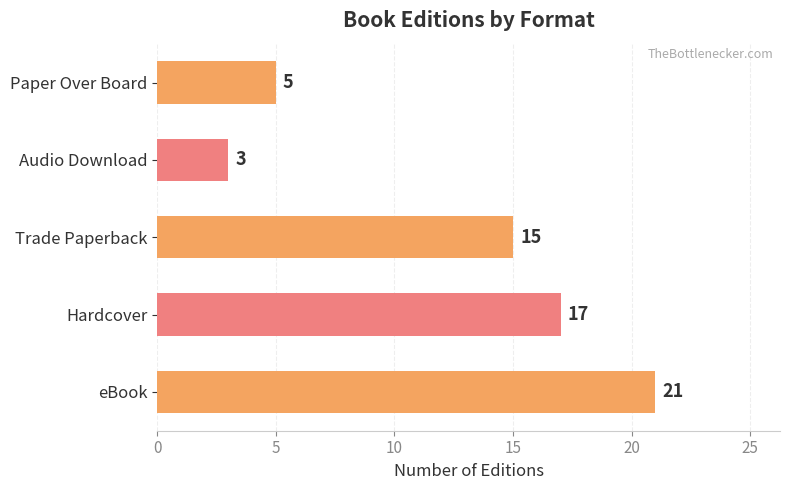

How many bars are there in total?

5